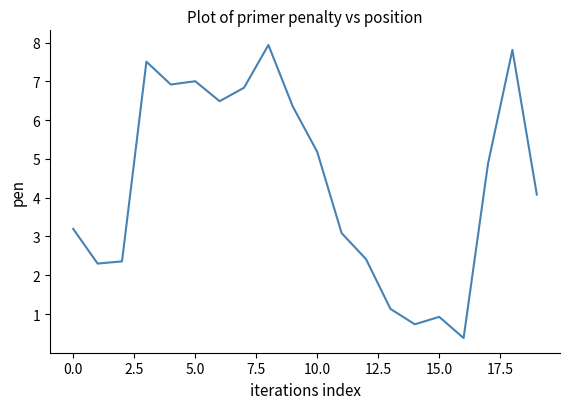

How many values are below 4?

9